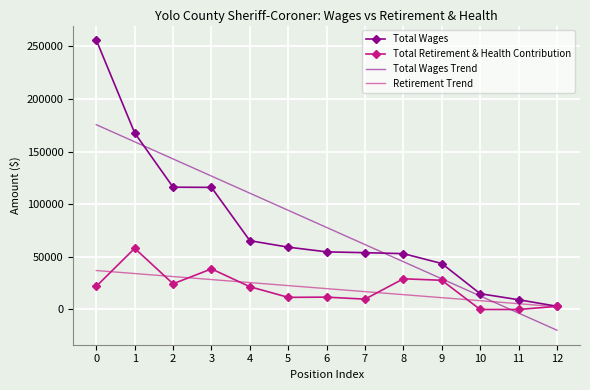

Is the value of Total Retirement & Health Contribution at 1 greater than the value of Retirement Trend at 0?

Yes